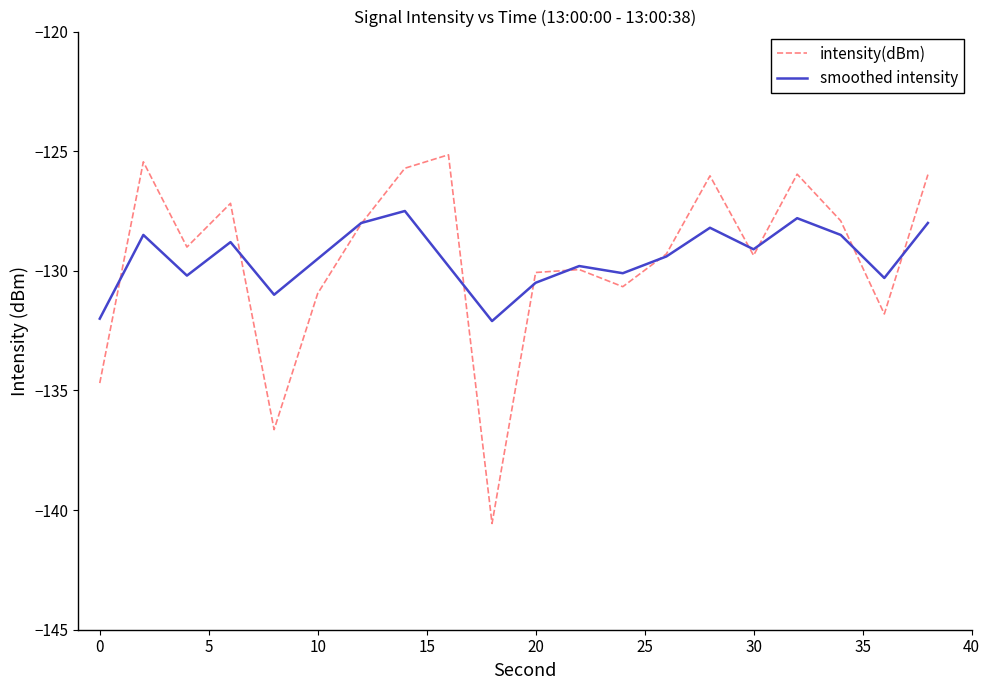

Which series ends up on top after the final intersection of smoothed intensity and intensity(dBm)?

intensity(dBm)